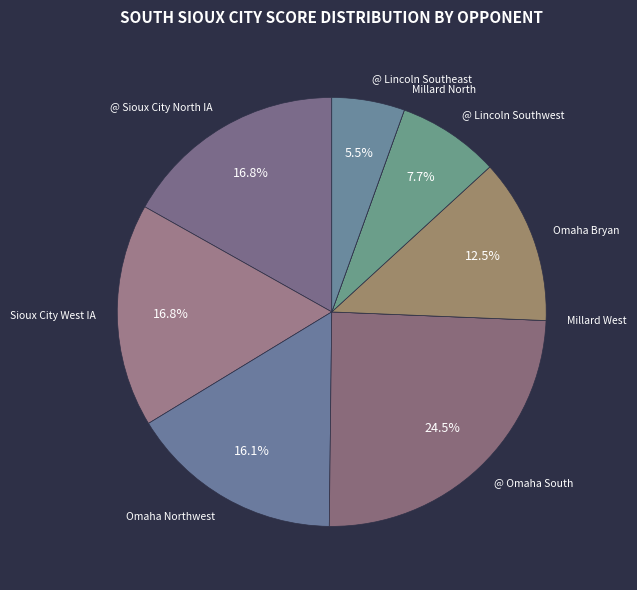

Approximately how many times larger is the value at Omaha Northwest compared to @ Omaha South?

0.7